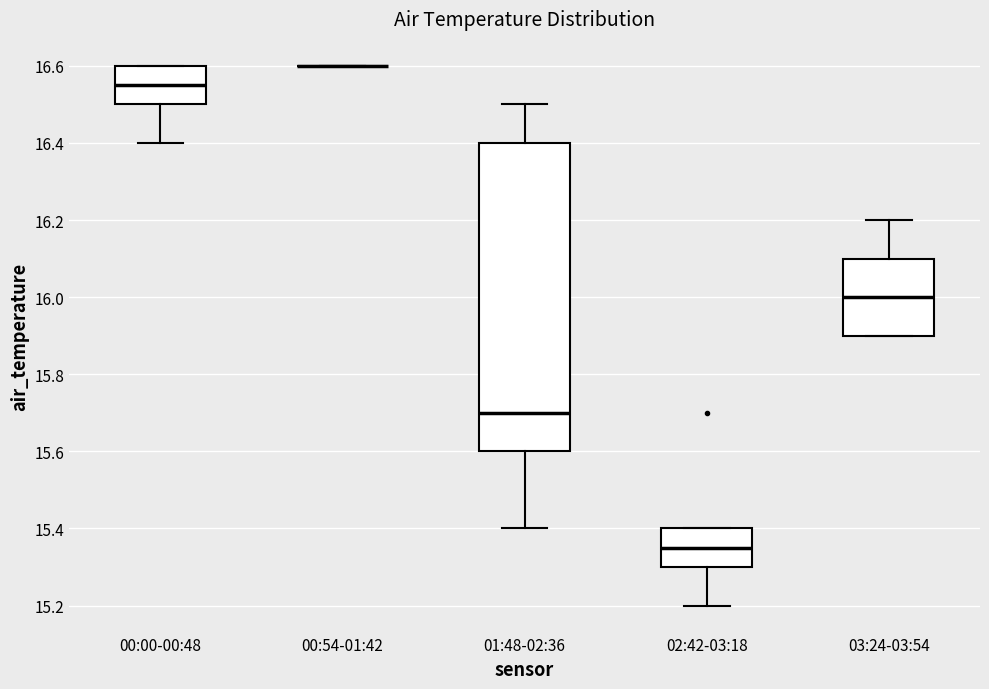

Where does the upper whisker of the box for 01:48-02:36 end on the y-axis? The values are not printed on the chart, so give them approximately, as read against the axis.

16.50